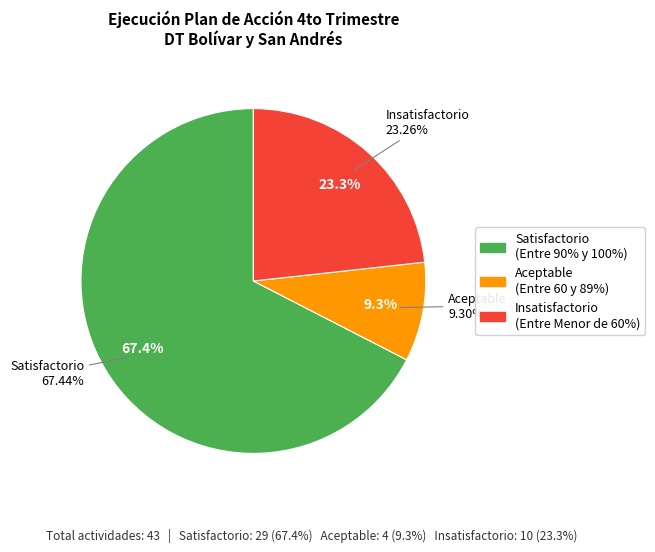

How many segments does this pie chart have?

3